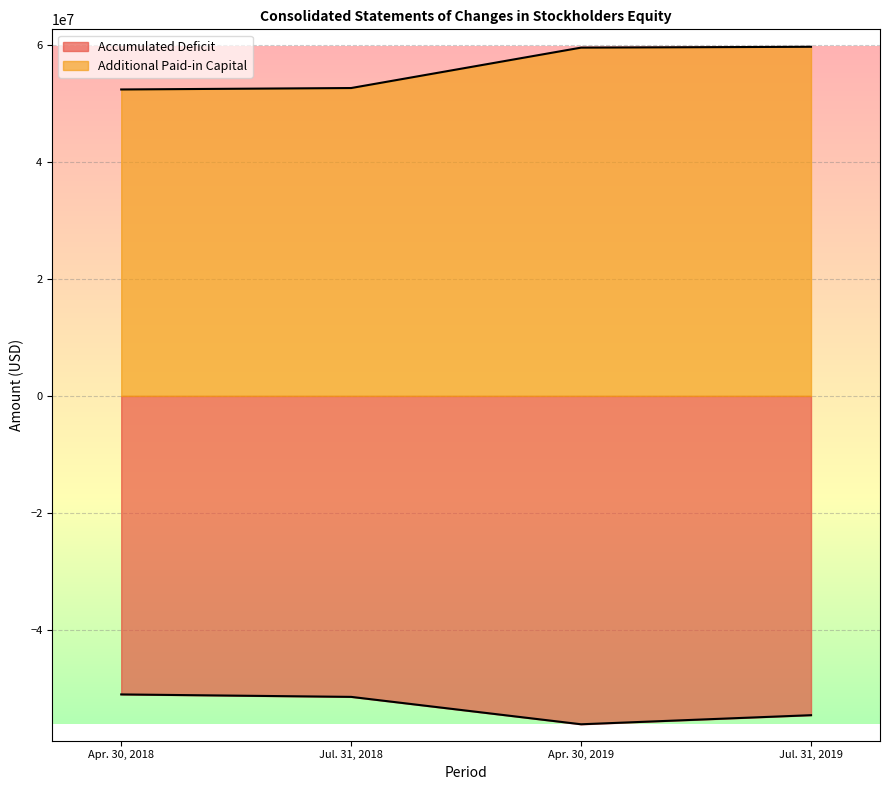

What is the total value across all series at Jul. 31, 2019?

5106951